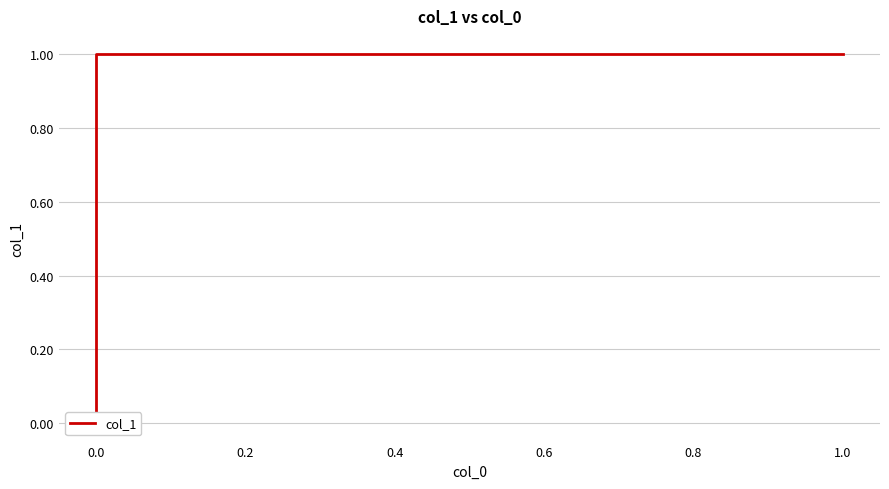

The chart shows a value of 0.3 at 0.0. True or false?

False